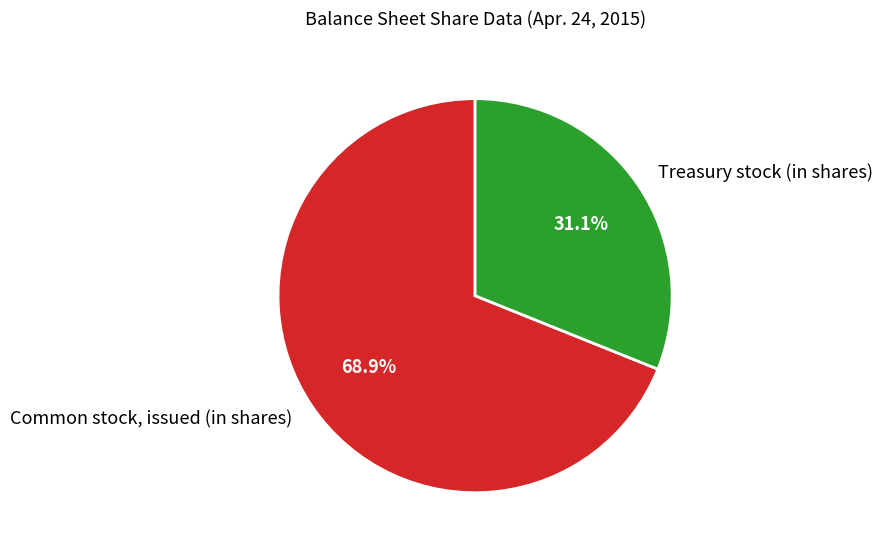

Approximately how many times larger is the value at Common stock, issued (in shares) compared to Treasury stock (in shares)?

2.2